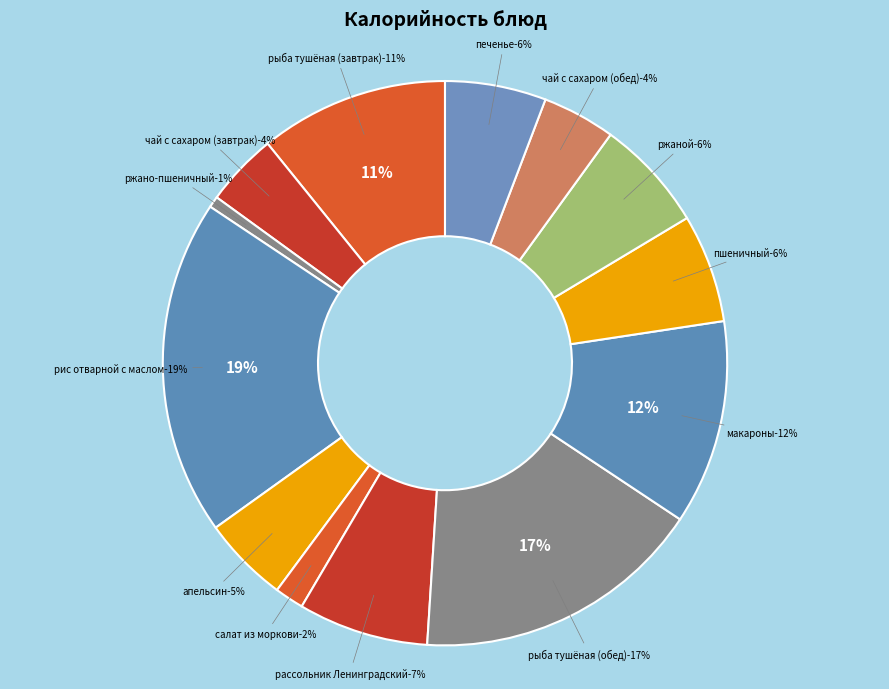

Approximately how many times larger is the value at рыба тушёная (завтрак) compared to пшеничный?

1.7